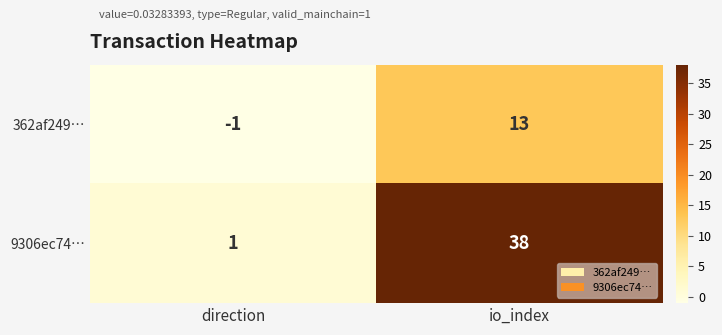

How many series are shown in this chart?

2